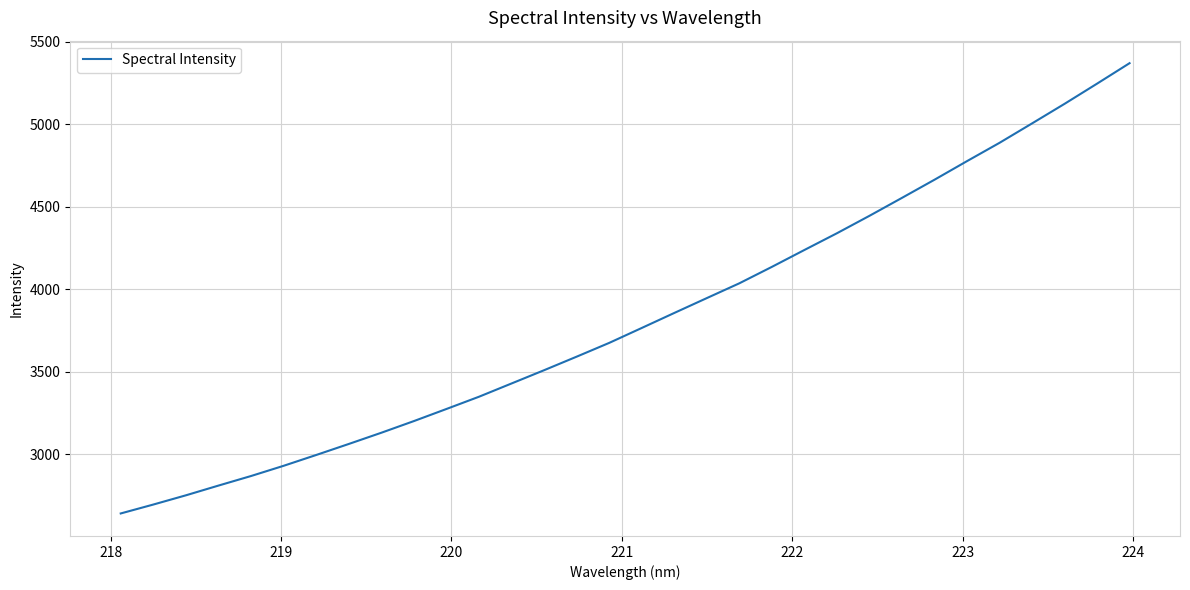

Does the chart display data point markers on the line(s)?

No